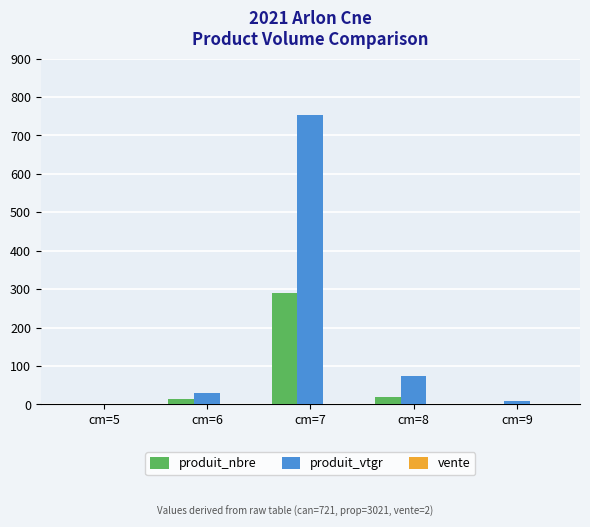

What is the maximum value for produit_nbre?

289.0